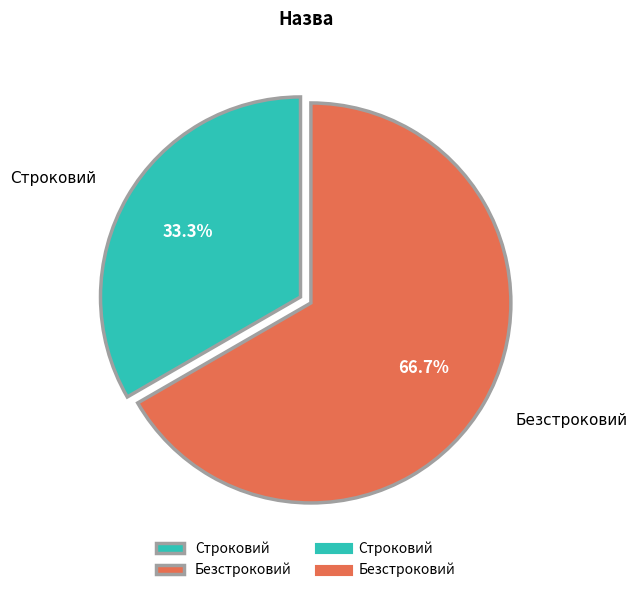

Which slice represents more than half of the pie?

Безстроковий